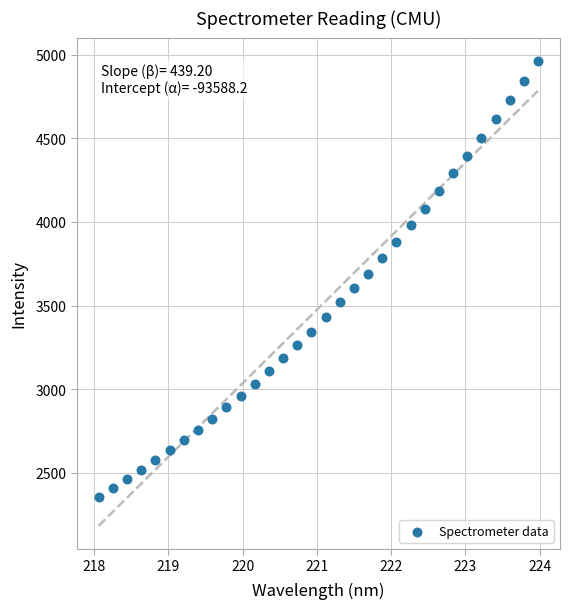

What is the range of X values (max minus min)?

5.9